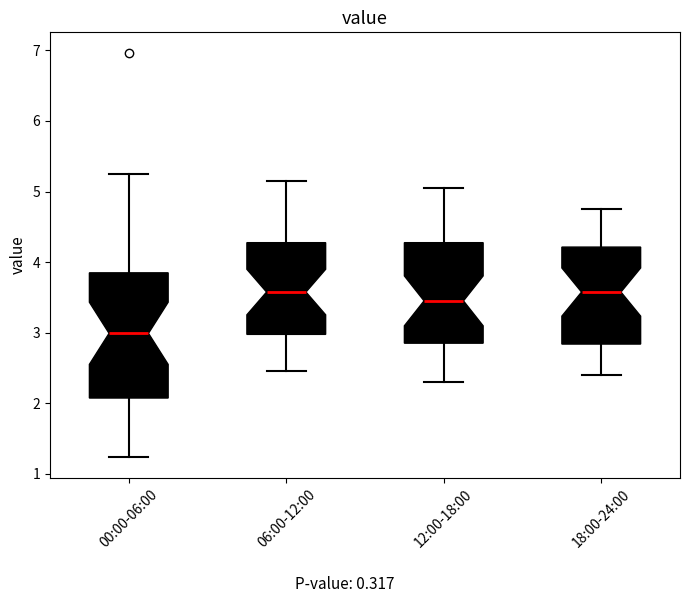

Where does the lower whisker of the box for 18:00-24:00 end on the y-axis? The values are not printed on the chart, so give them approximately, as read against the axis.

2.4